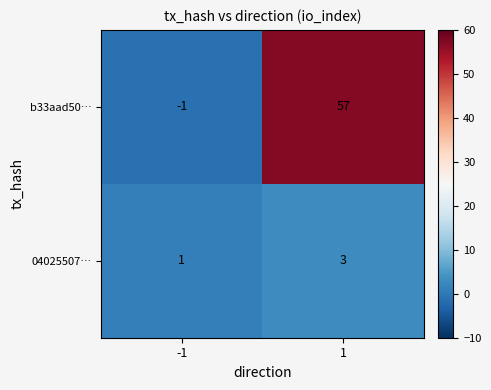

The 04025507… series shows 0 at -1. True or false?

False